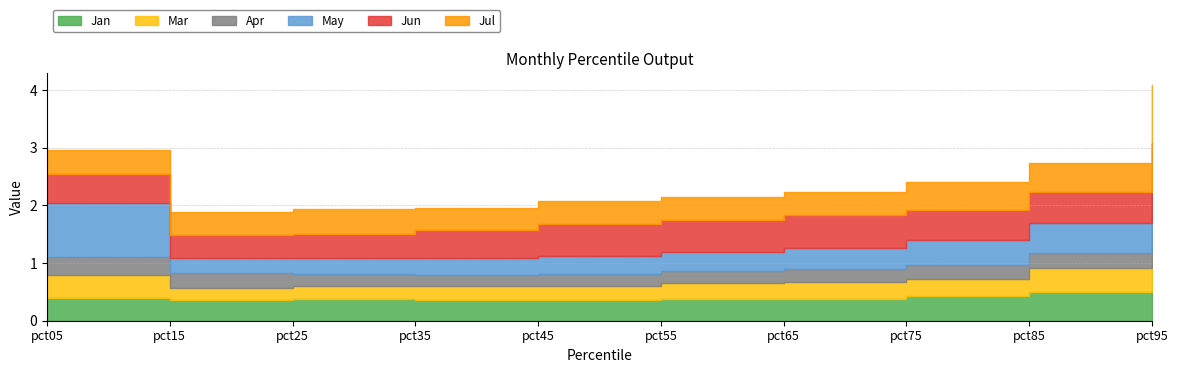

Reading right to left, list all the values displayed in this chart.

Jan: pct95=1.0	pct85=0.5	pct75=0.4	pct65=0.4	pct55=0.4	pct45=0.4	pct35=0.4	pct25=0.4	pct15=0.4	pct05=0.4
Mar: pct95=0.6	pct85=0.4	pct75=0.3	pct65=0.3	pct55=0.3	pct45=0.2	pct35=0.2	pct25=0.2	pct15=0.2	pct05=0.4
Apr: pct95=0.5	pct85=0.3	pct75=0.2	pct65=0.2	pct55=0.2	pct45=0.2	pct35=0.2	pct25=0.2	pct15=0.3	pct05=0.3
May: pct95=0.6	pct85=0.5	pct75=0.4	pct65=0.4	pct55=0.3	pct45=0.3	pct35=0.3	pct25=0.3	pct15=0.3	pct05=0.9
Jun: pct95=0.5	pct85=0.6	pct75=0.5	pct65=0.6	pct55=0.6	pct45=0.6	pct35=0.5	pct25=0.4	pct15=0.4	pct05=0.5
Jul: pct95=1.0	pct85=0.5	pct75=0.5	pct65=0.4	pct55=0.4	pct45=0.4	pct35=0.4	pct25=0.4	pct15=0.4	pct05=0.4